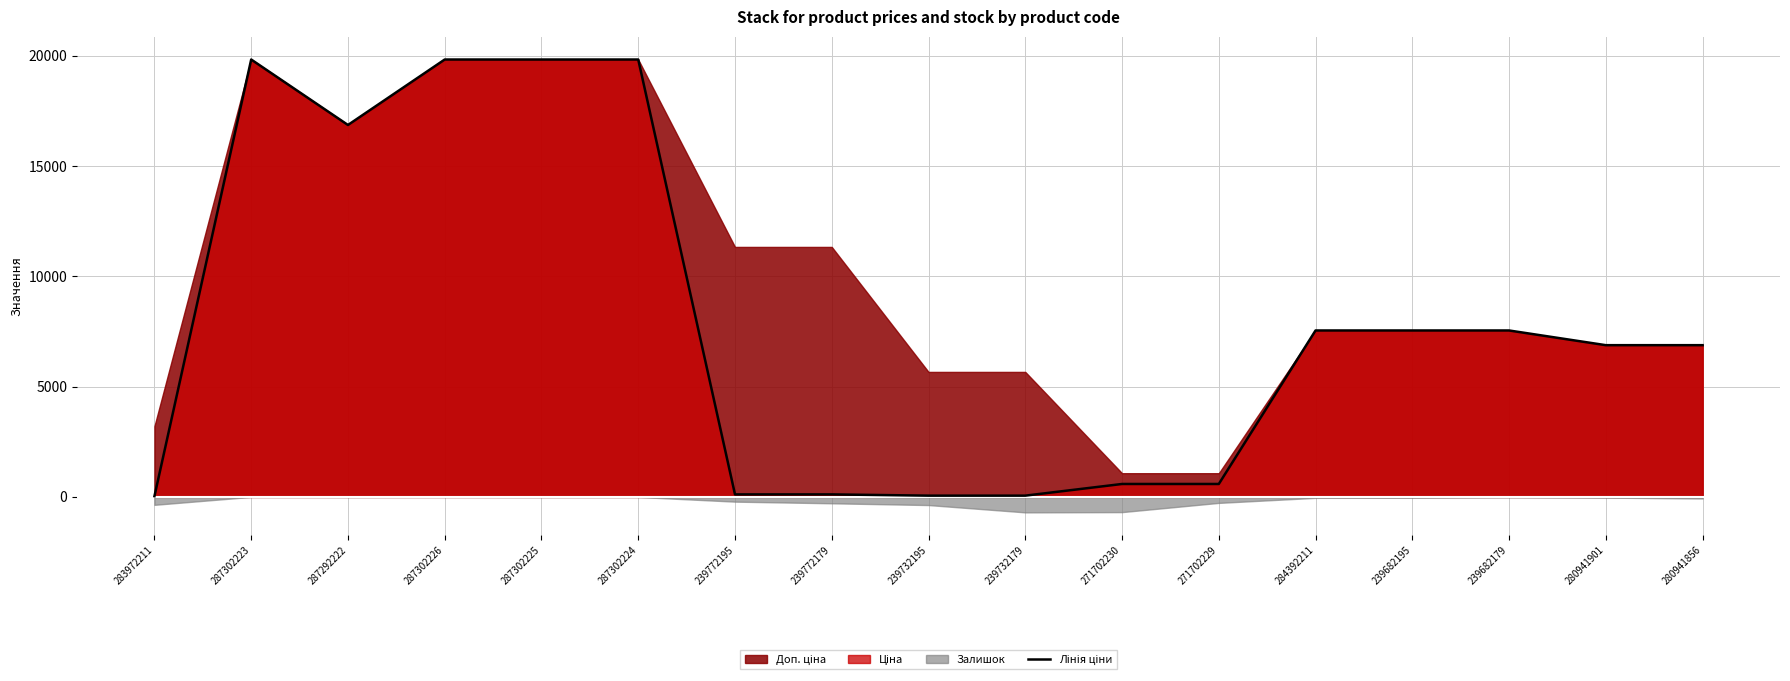

Does the chart display data point markers on the line(s)?

No